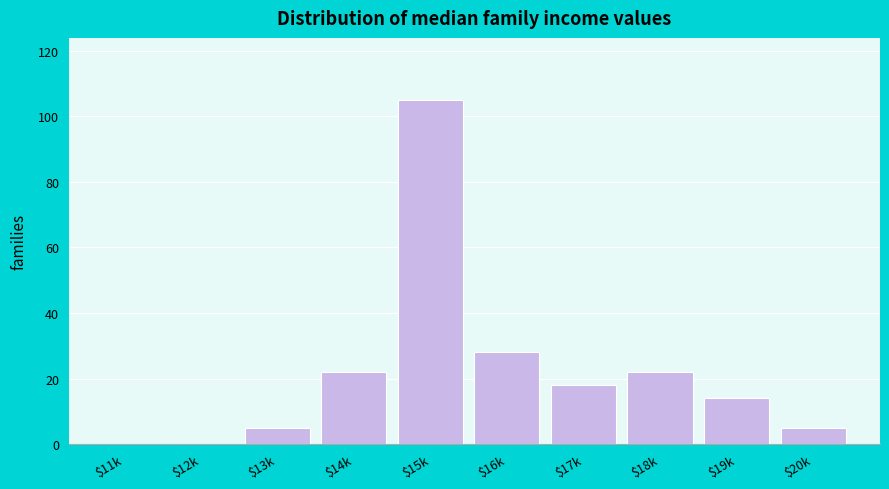

Which label corresponds to the largest value in the chart?

$15k